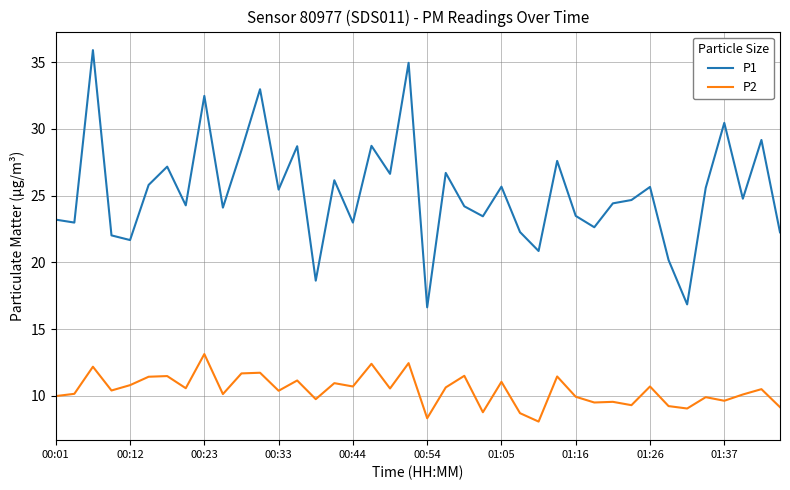

Rank the series by their maximum value, from lowest to highest.

P2, P1